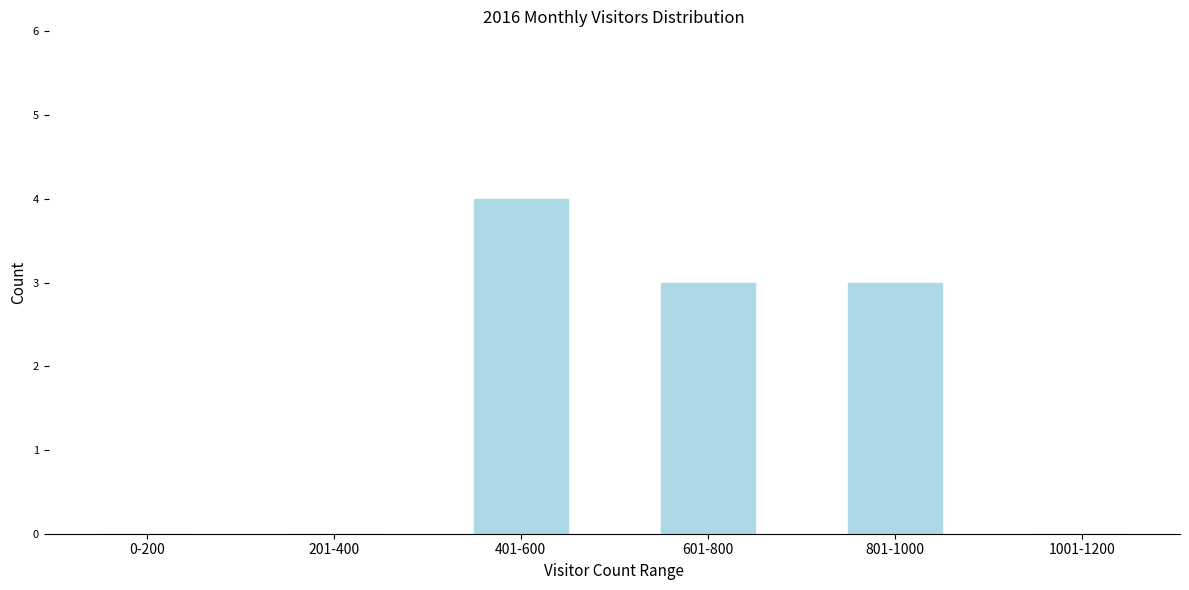

Reading left to right, transcribe all the data shown in this chart.

0-200=0	201-400=0	401-600=4	601-800=3	801-1000=3	1001-1200=0